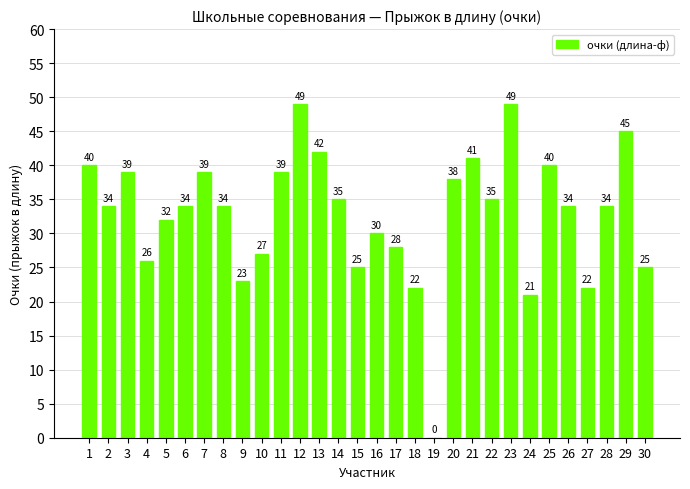

What is the greatest value displayed?

49